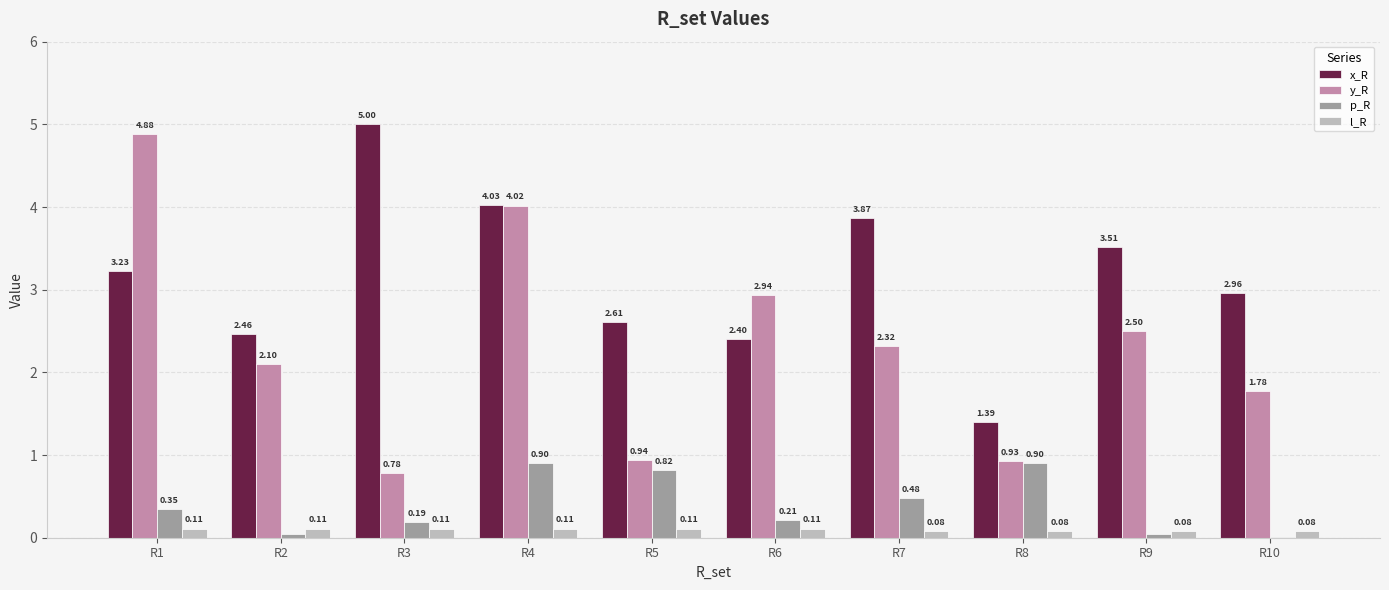

At which category is the sum across all series the highest?

R4